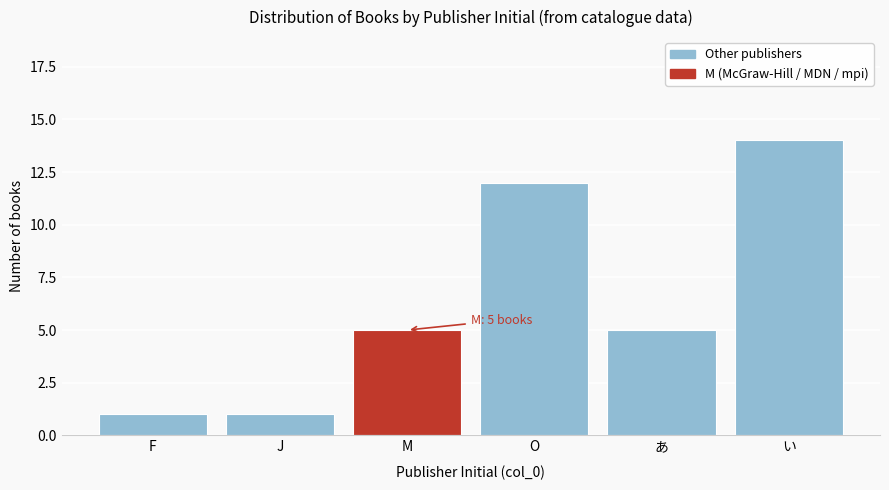

Reading right to left, transcribe all the data shown in this chart.

い=14	あ=5	O=12	M=5	J=1	F=1